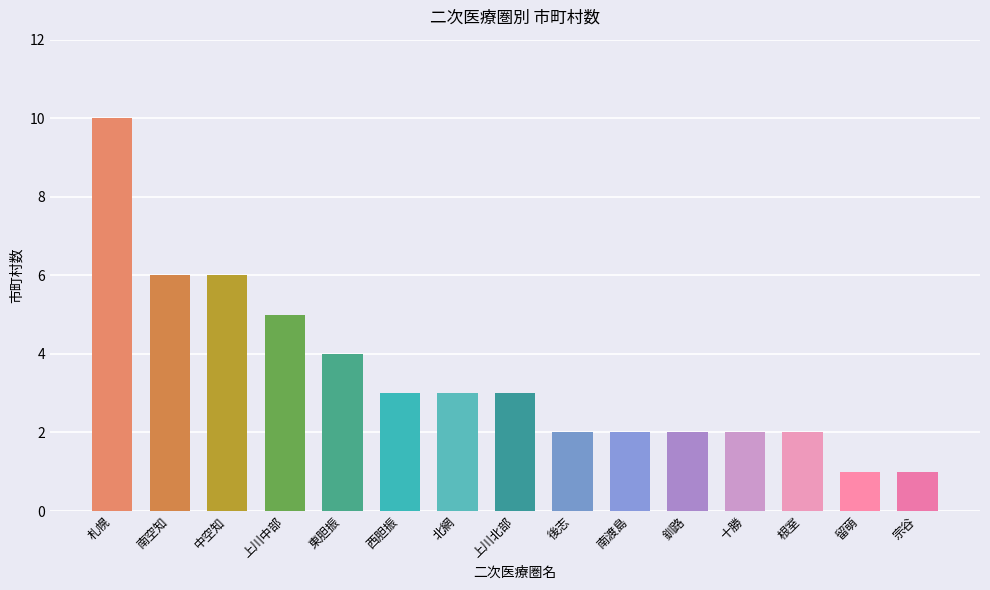

List the labels in order of value, largest first.

札幌, 南空知, 中空知, 上川中部, 東胆振, 西胆振, 北網, 上川北部, 後志, 南渡島, 釧路, 十勝, 根室, 留萌, 宗谷